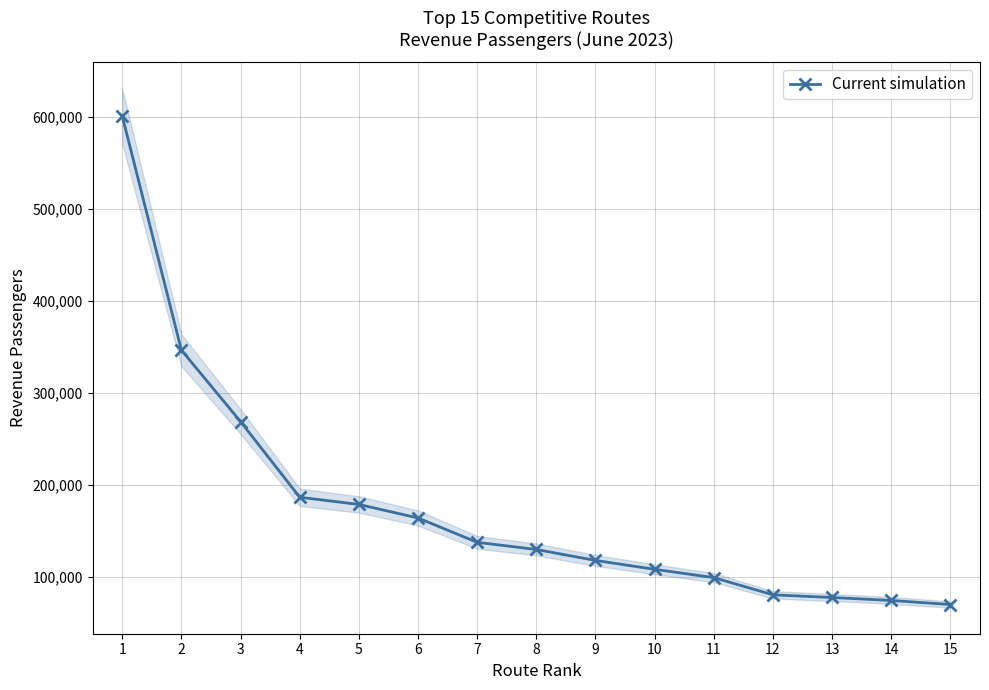

Reading left to right, list all the values displayed in this chart.

601467	346867	269160	186899	179053	164349	137865	130093	118201	108525	99495	80775	77893	74671	70259